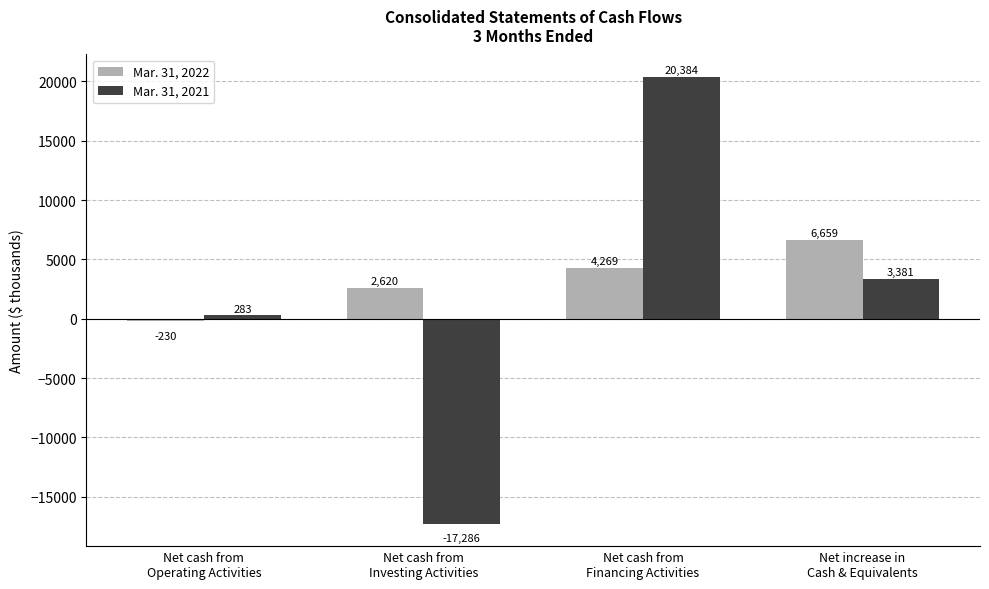

Reading left to right, extract all data points from this chart.

Mar. 31, 2022: Net cash from
Operating Activities=-230	Net cash from
Investing Activities=2620	Net cash from
Financing Activities=4269	Net increase in
Cash & Equivalents=6659
Mar. 31, 2021: Net cash from
Operating Activities=283	Net cash from
Investing Activities=-17286	Net cash from
Financing Activities=20384	Net increase in
Cash & Equivalents=3381